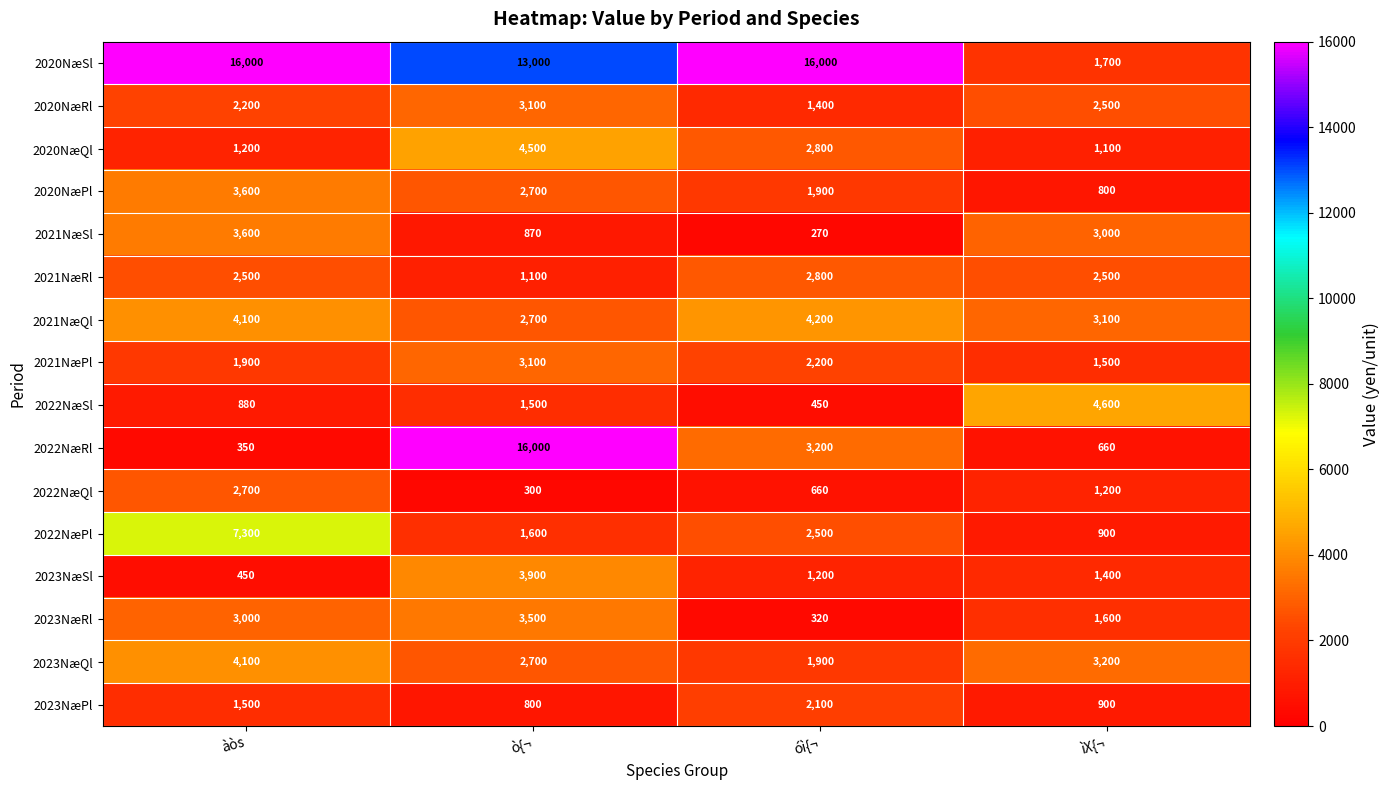

The value of 2023NæSl at àòs is 450. True or false?

True